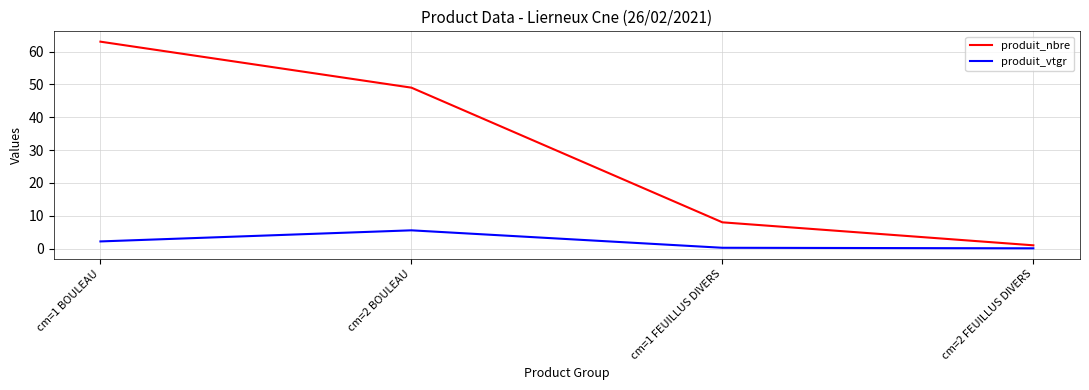

At how many categories does at least one series exceed 36?

2